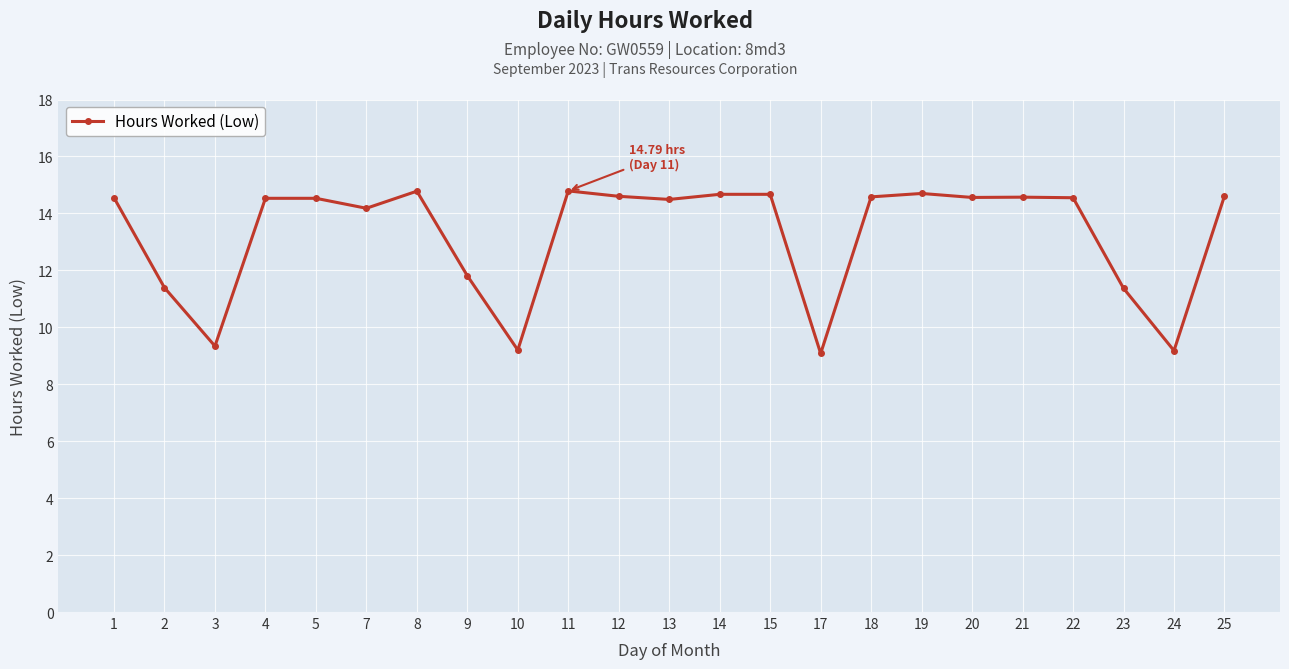

Which has a higher value, 18 or 3?

18